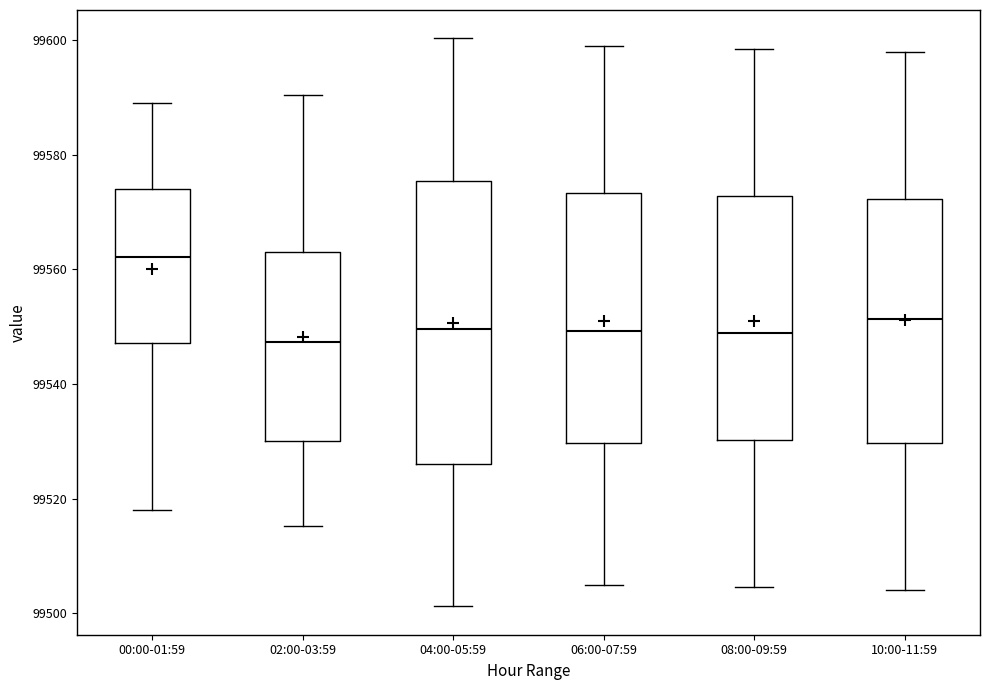

Which box has the highest median line?

00:00-01:59